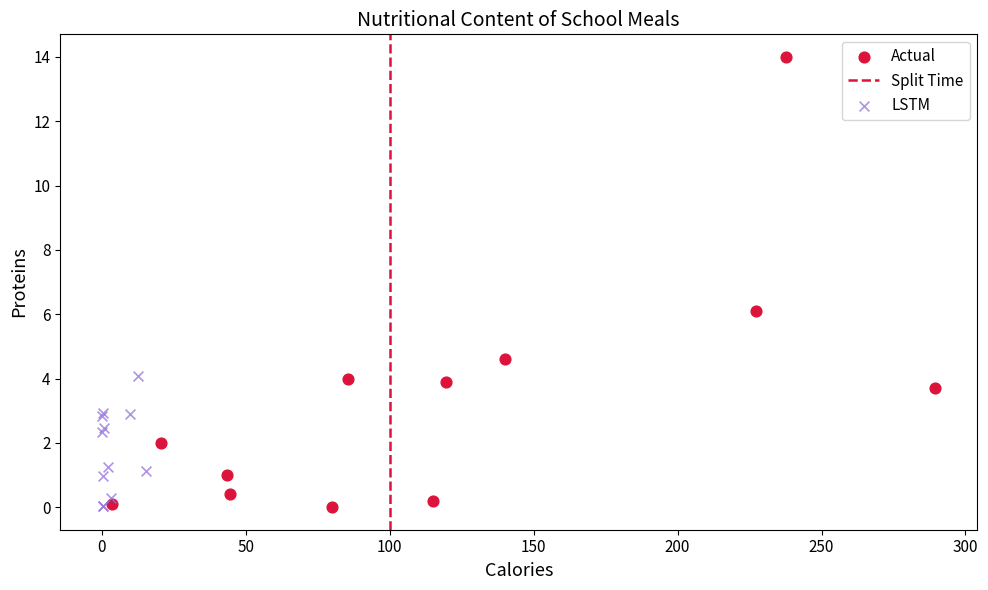

Which series reaches the maximum Y coordinate?

Actual